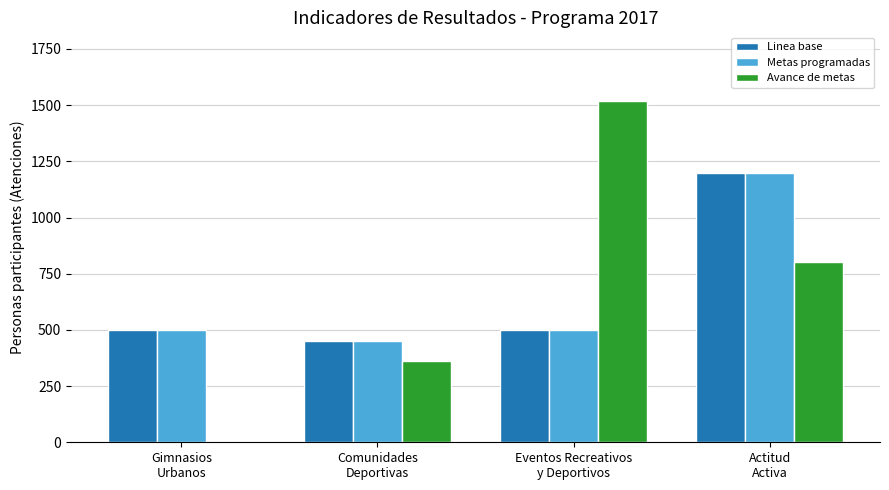

The Linea base series shows 500 at Gimnasios
Urbanos. True or false?

True